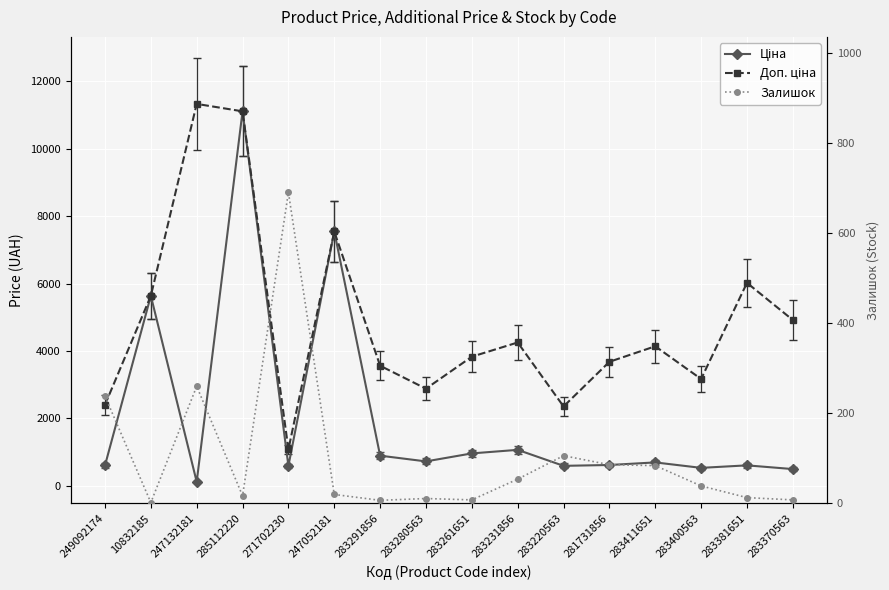

Does the chart display data point markers on the line(s)?

Yes